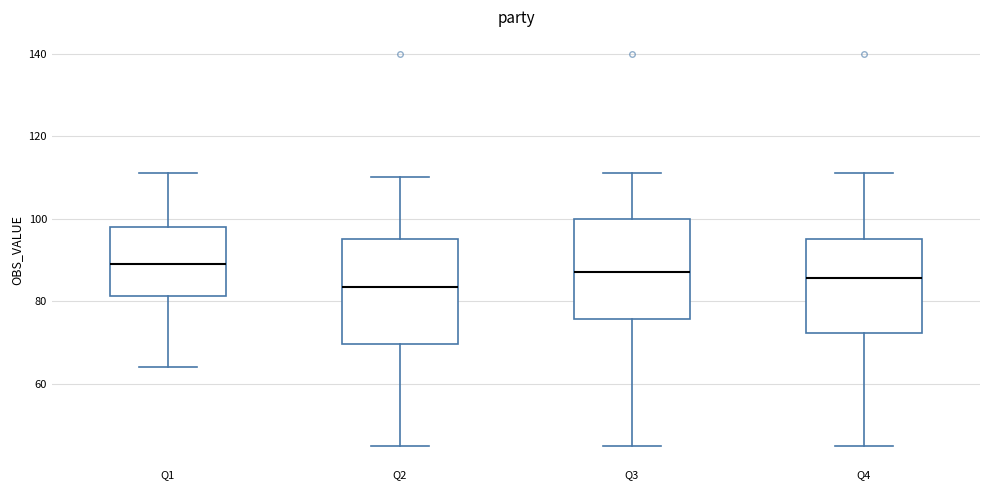

Reading left to right, read every box against the y-axis: the position of its median line, the range the box covers, and the ends of its whiskers. The values are not printed on the chart, so give them approximately, as read against the axis.

Q1: median 90, box 82 to 98, whiskers 64 to 112
Q2: median 84, box 70 to 96, whiskers 46 to 110
Q3: median 88, box 76 to 100, whiskers 46 to 112
Q4: median 86, box 72 to 96, whiskers 46 to 112